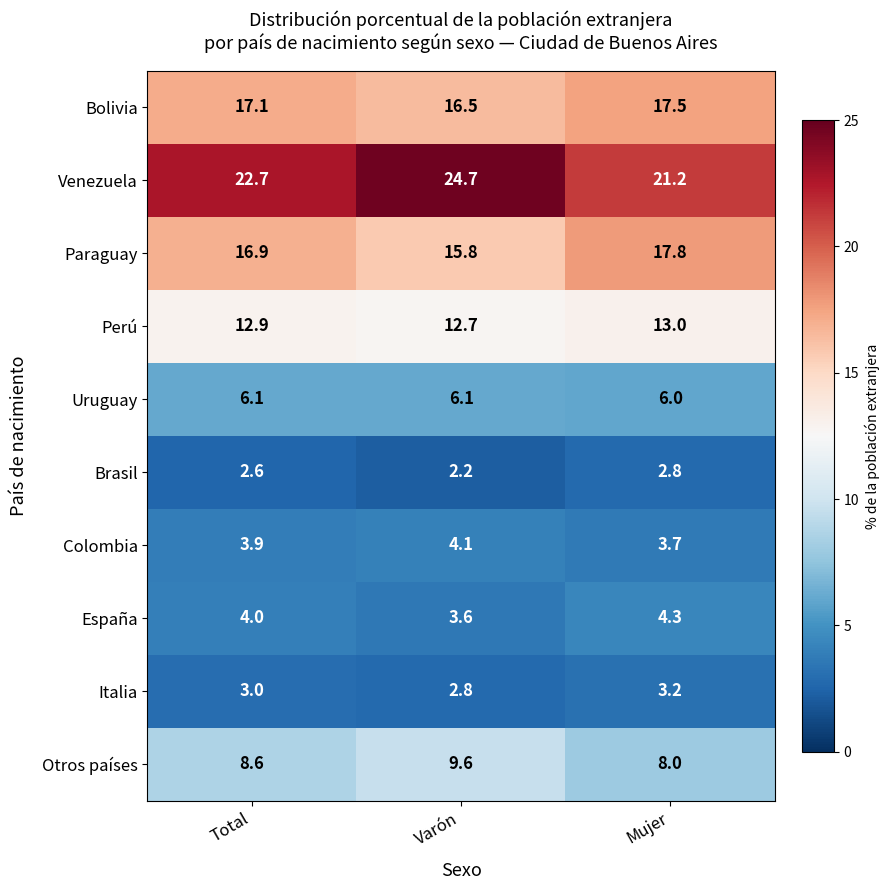

What is the minimum value shown in the chart?

2.2